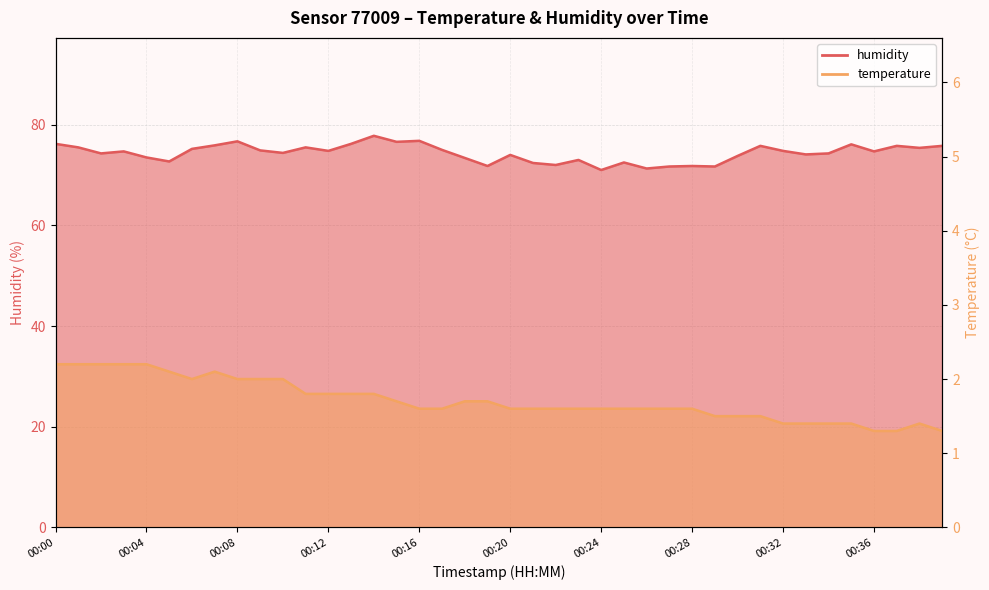

What is the average value of the temperature series?

1.7